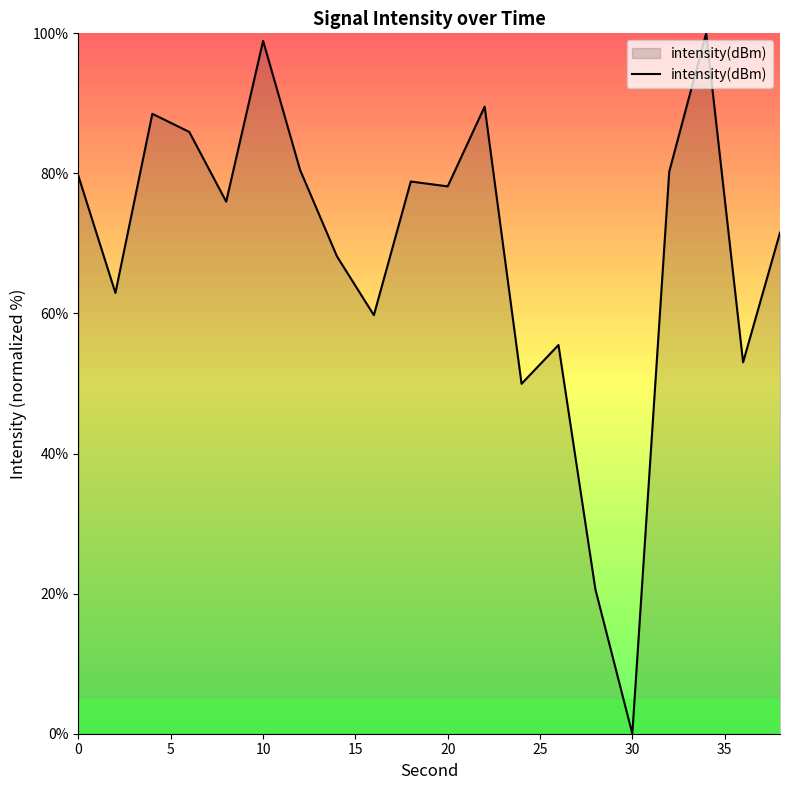

What is the maximum value shown in the chart?

100.0